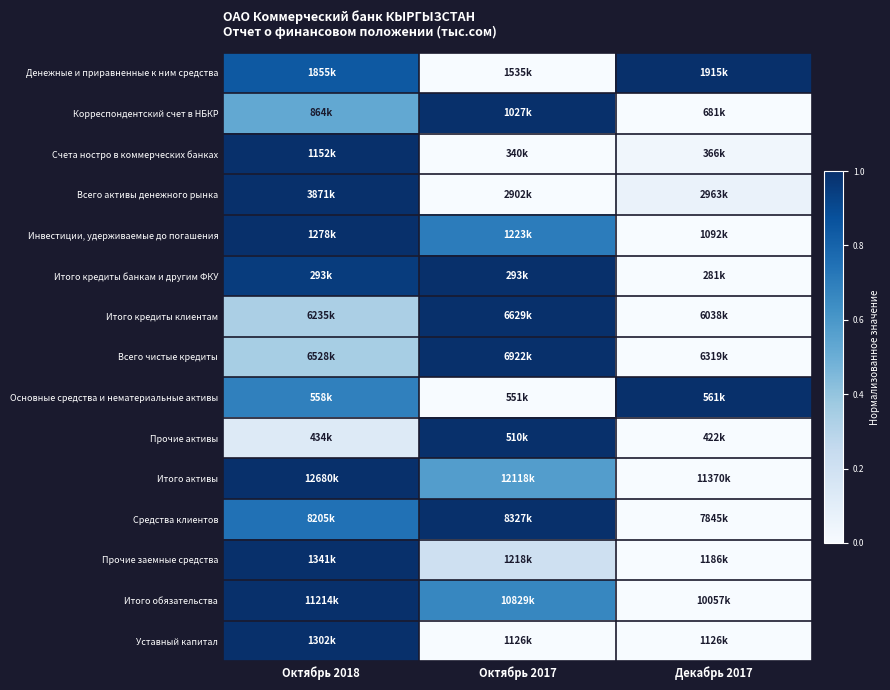

At which category is the sum across all series the highest?

Октябрь 2018